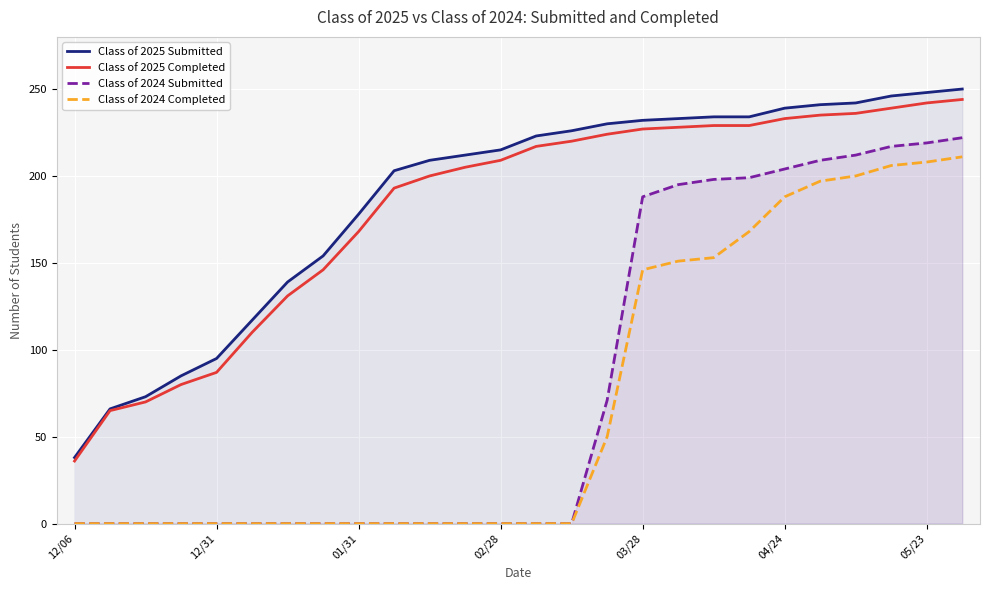

What are all the series names shown in the legend?

Class of 2025 Submitted, Class of 2025 Completed, Class of 2024 Submitted, Class of 2024 Completed